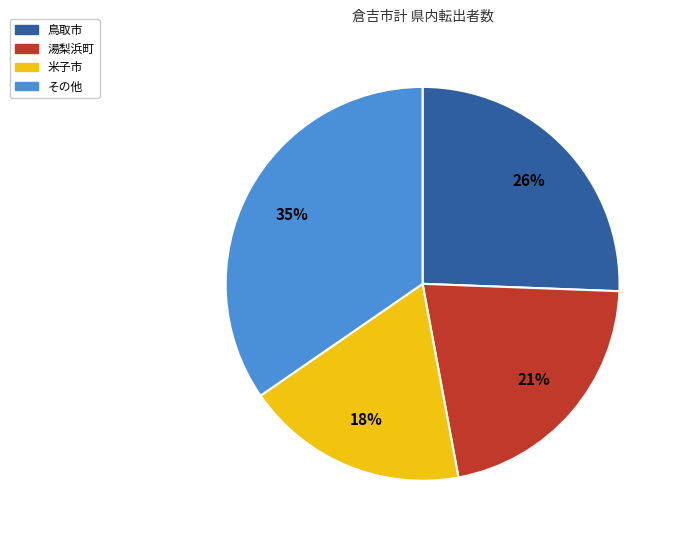

To the nearest percent, what is the average slice percentage?

25%